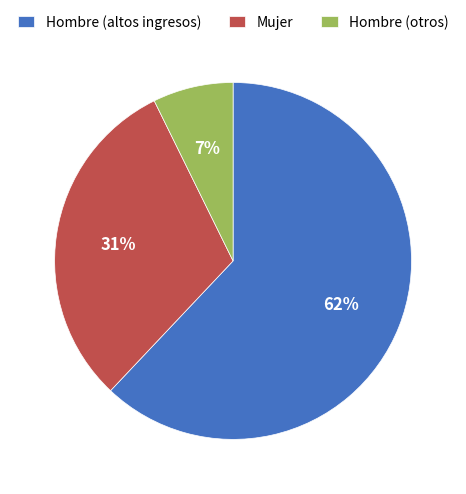

Count the number of slices in the pie.

3